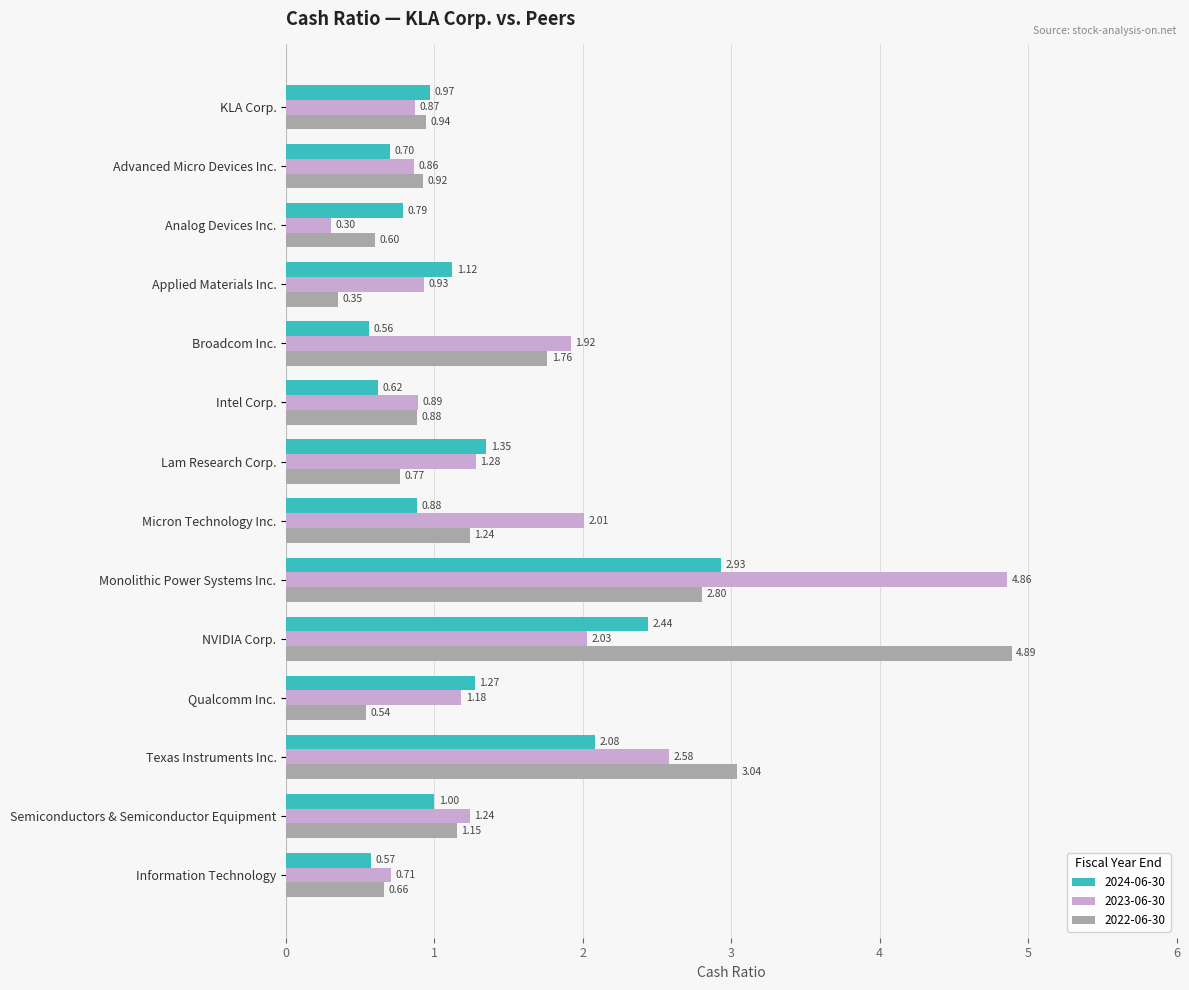

What is the difference between the maximum and minimum values in the 2023-06-30 series?

4.6